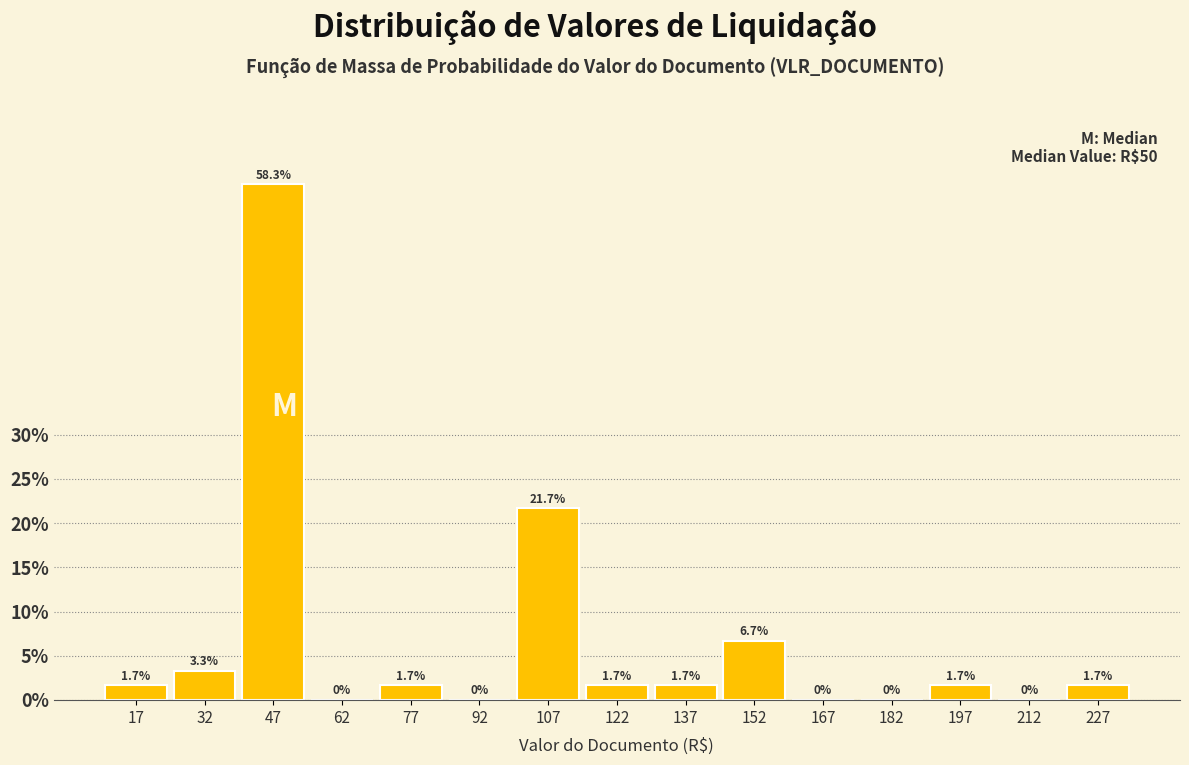

Reading left to right, transcribe this chart: for each bar, give the range it covers on the x-axis and its height. The bar edges are not printed on the chart, so give them approximately, as read against the axis.

10 to 25: 1.7
25 to 40: 3.3
40 to 55: 58.3
55 to 70: 0.0
70 to 85: 1.7
85 to 100: 0.0
100 to 115: 21.7
115 to 130: 1.7
130 to 145: 1.7
145 to 160: 6.7
160 to 175: 0.0
175 to 190: 0.0
190 to 205: 1.7
205 to 220: 0.0
220 to 235: 1.7